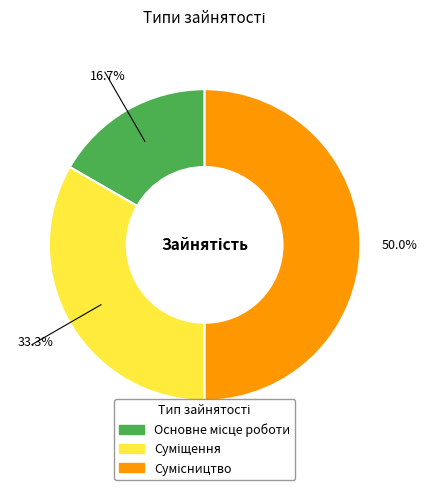

Rank the categories by value from highest to lowest.

Сумісництво, Суміщення, Основне місце роботи